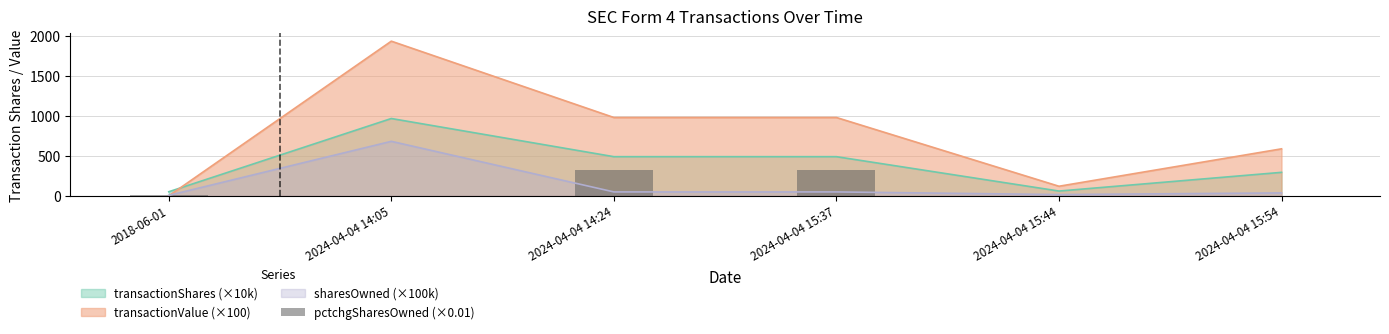

What is the difference between the maximum and minimum values?

327.5